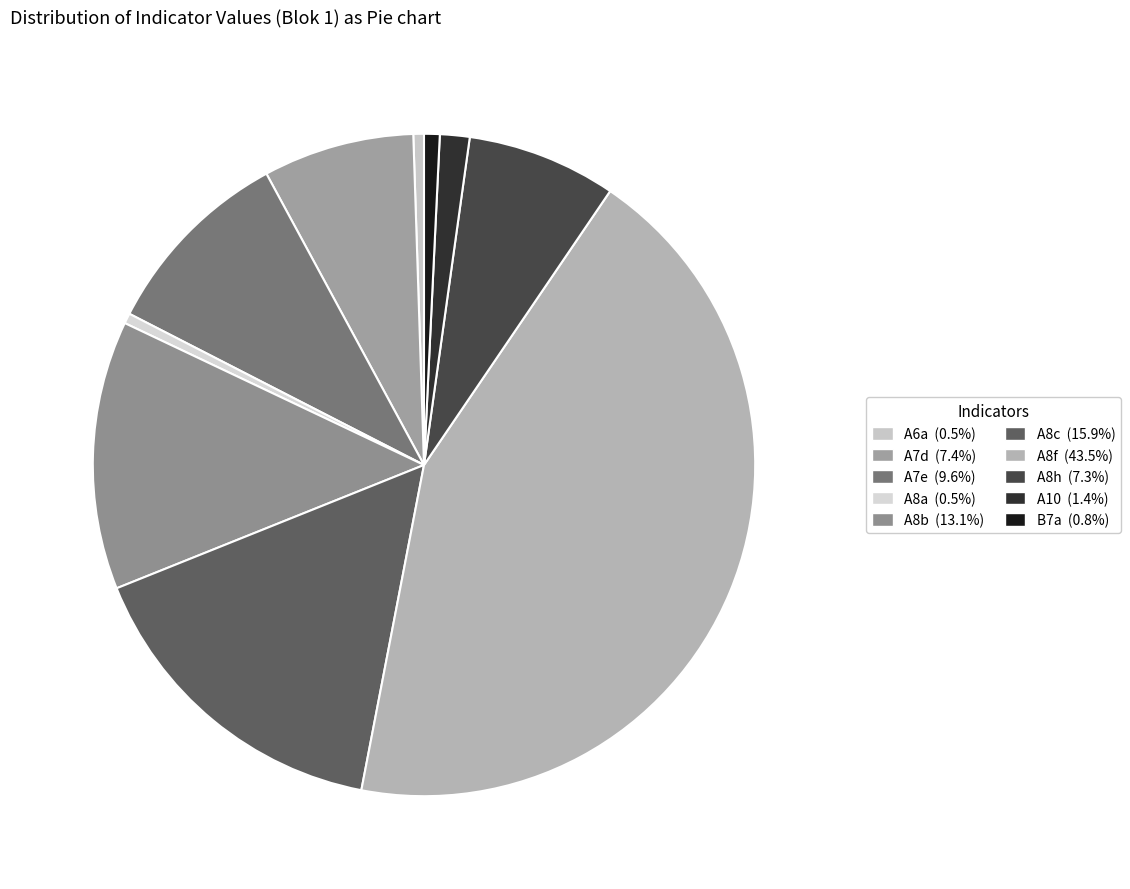

Is it true that A7e is 21% of the pie?

False